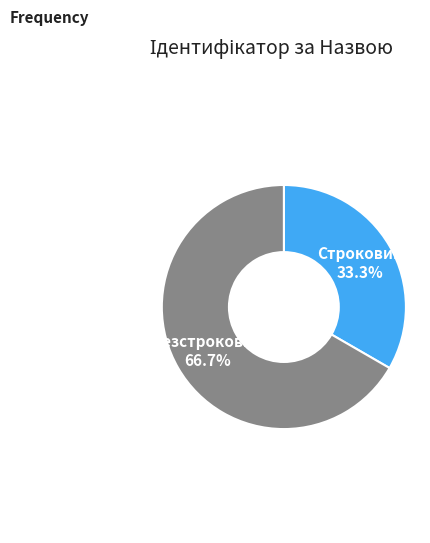

Which slice is the smallest?

Строковий